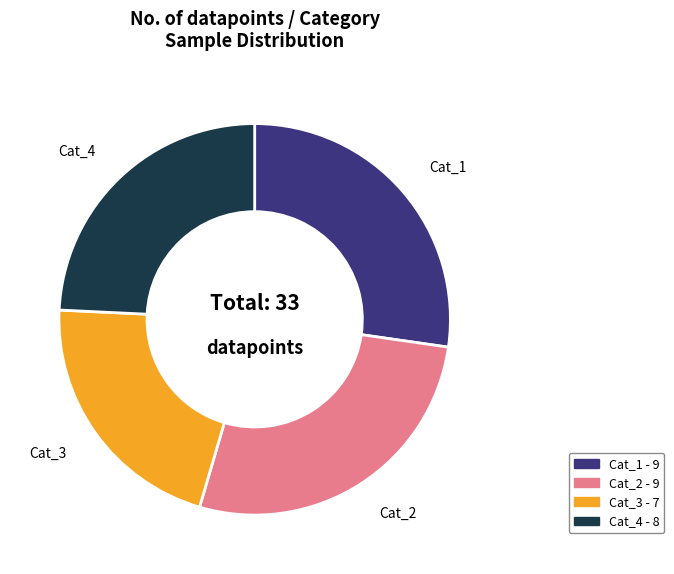

Do Cat_1 - 9 and Cat_2 - 9 together represent more than half of the pie?

Yes